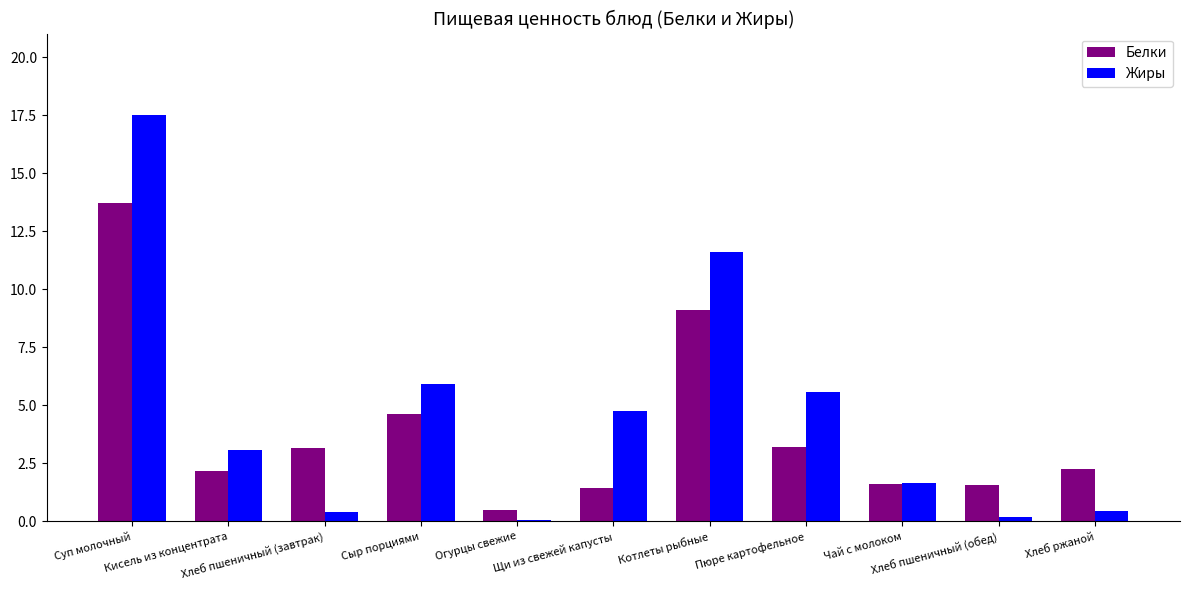

The value of Жиры at Сыр порциями is 5.9. True or false?

True